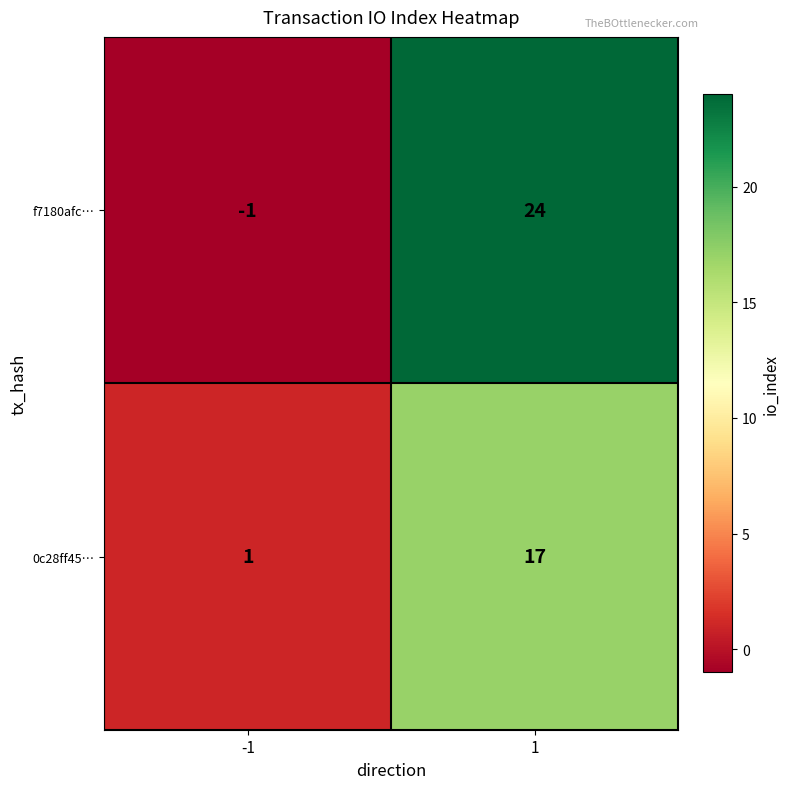

Count the number of categories in the chart.

2